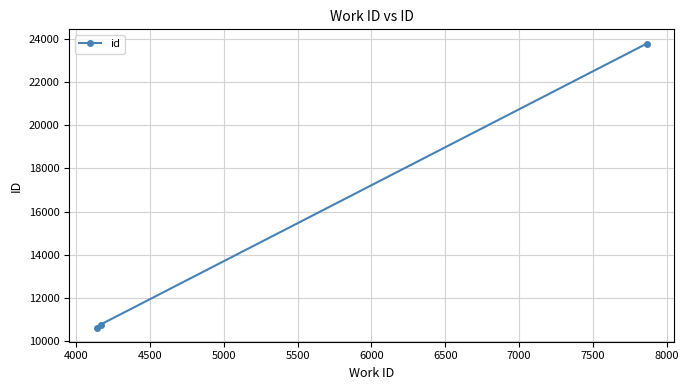

What is the smallest value displayed?

10646